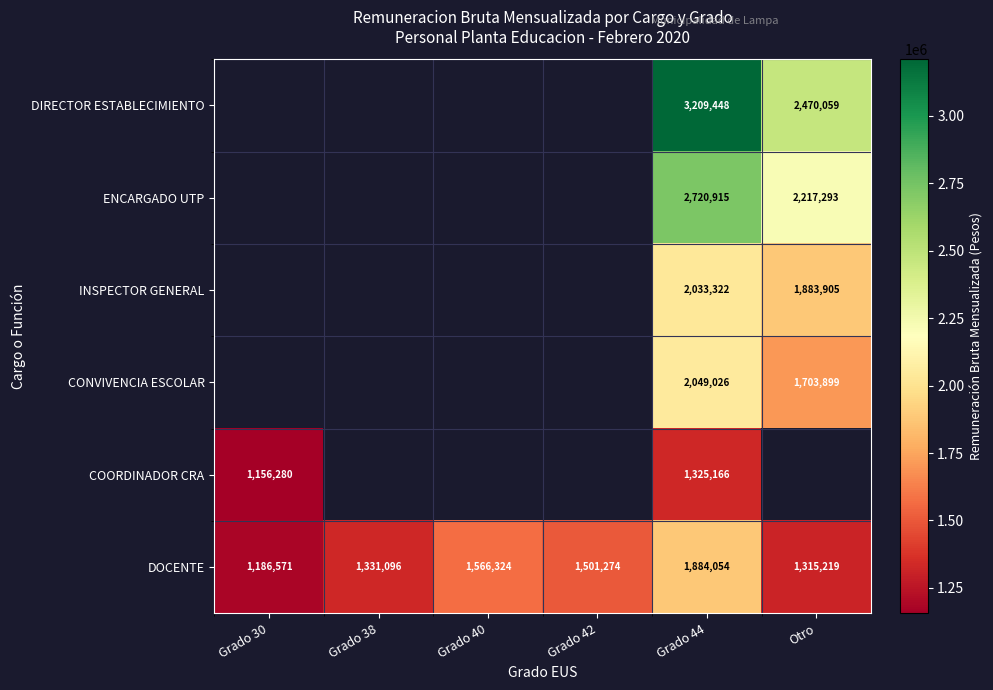

What is the difference between the DOCENTE values at Grado 42 and Grado 30?

314703